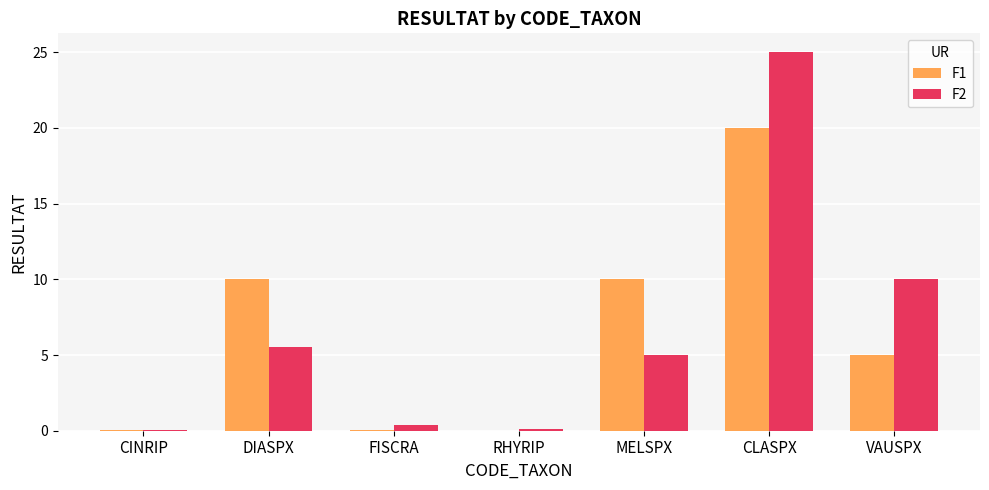

The F2 series shows 10.1 at VAUSPX. True or false?

True